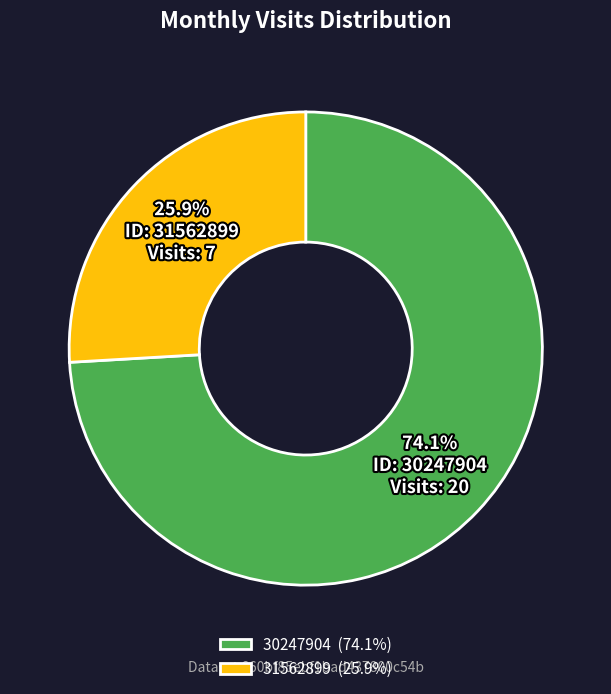

Which category has the biggest portion of the pie?

30247904